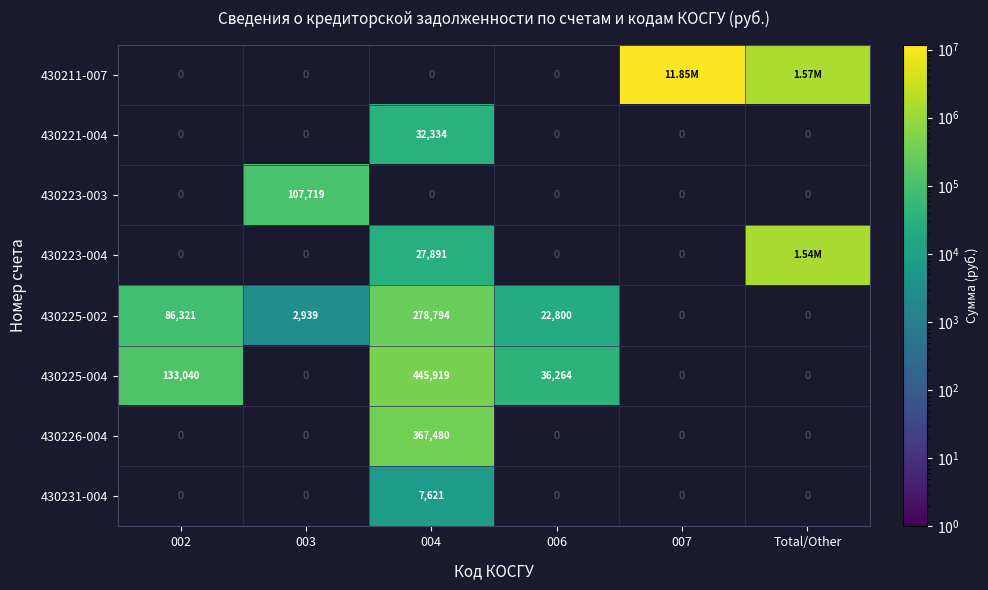

The 430225-002 series shows 136727.4 at 004. True or false?

False